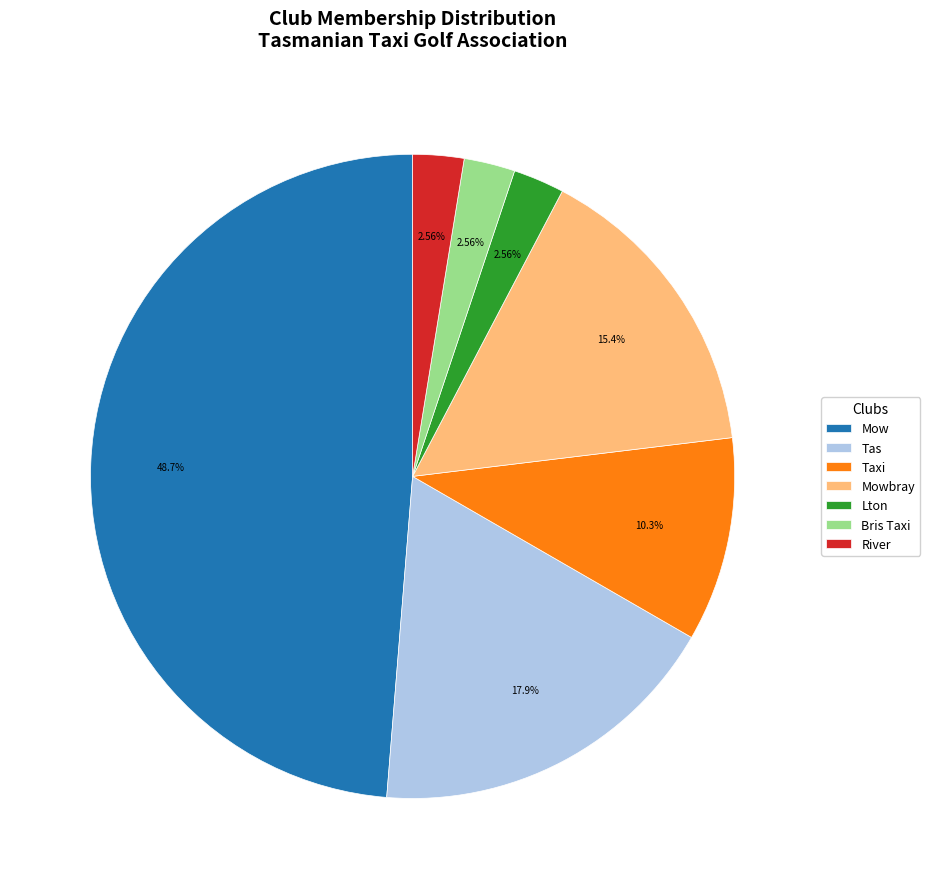

To the nearest percent, what is the average slice percentage?

14%